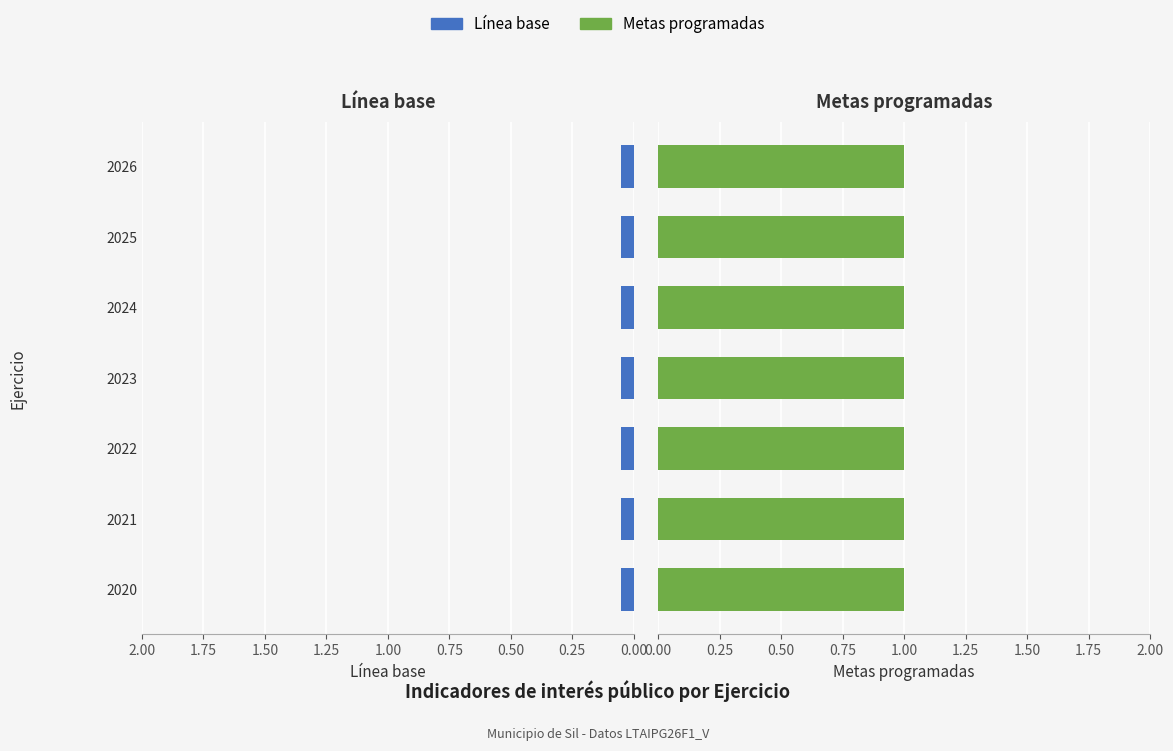

Reading right to left, extract all data points from this chart.

Linea base: 0	0	0	0	0	0	0
Metas programadas: 1	1	1	1	1	1	1